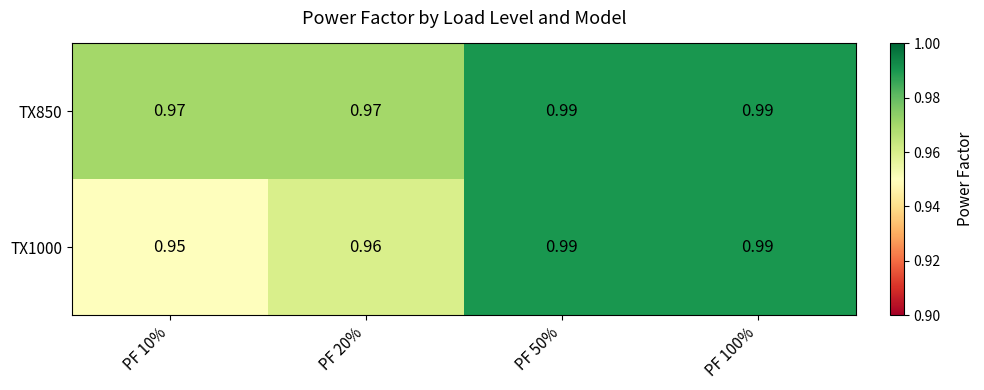

Is the value of TX850 at PF 10% greater than the value of TX1000 at PF 20%?

Yes